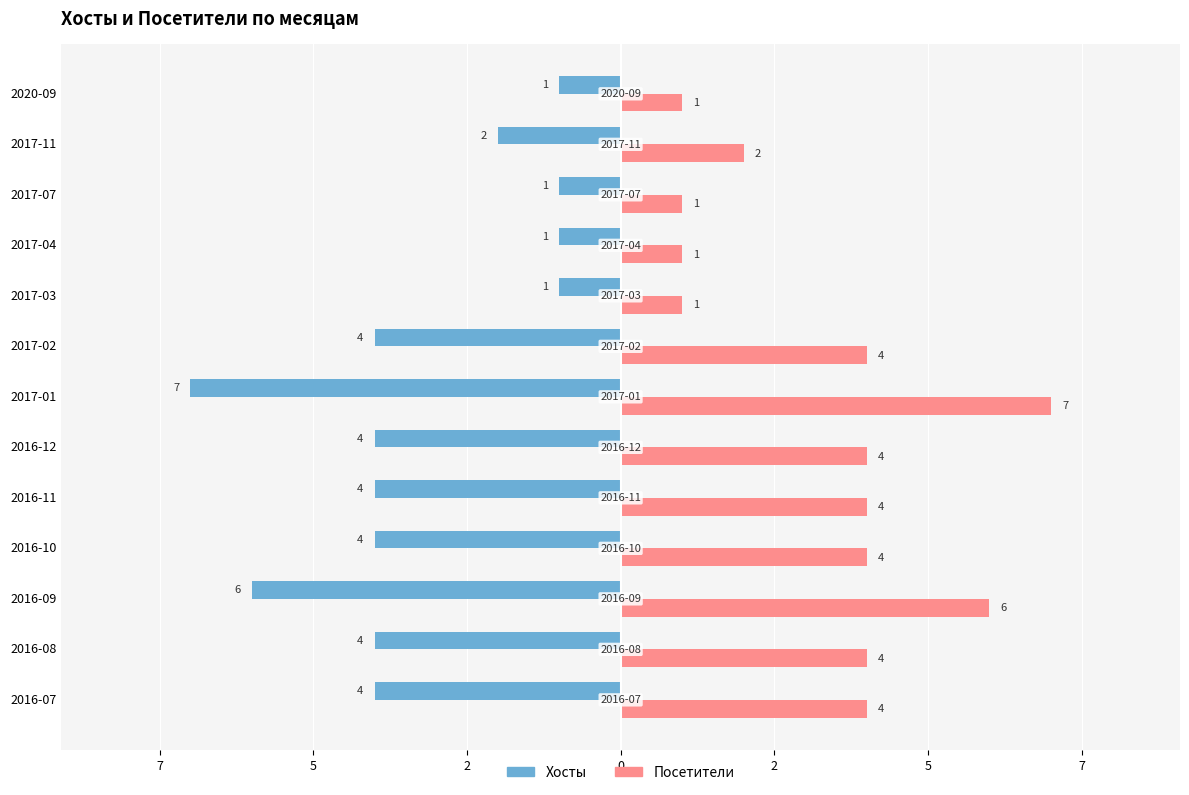

What are all the series names shown in the legend?

Хосты, Посетители